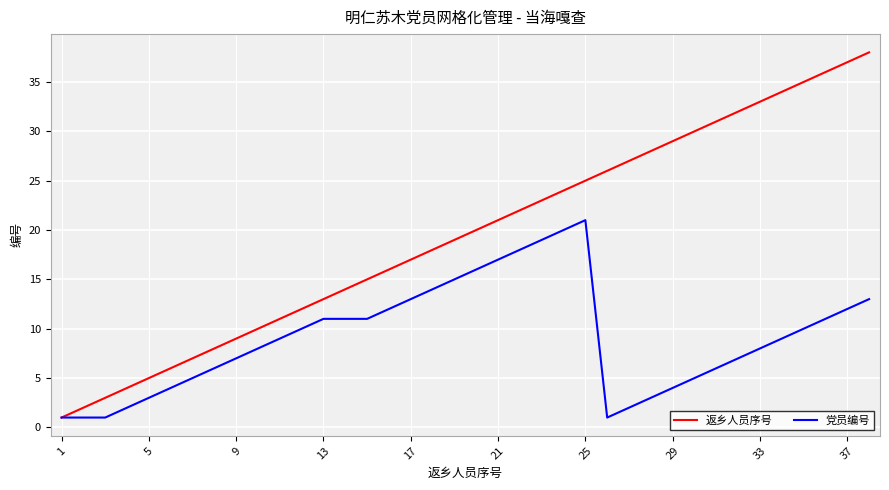

Is this an area chart (filled region under the line)?

No